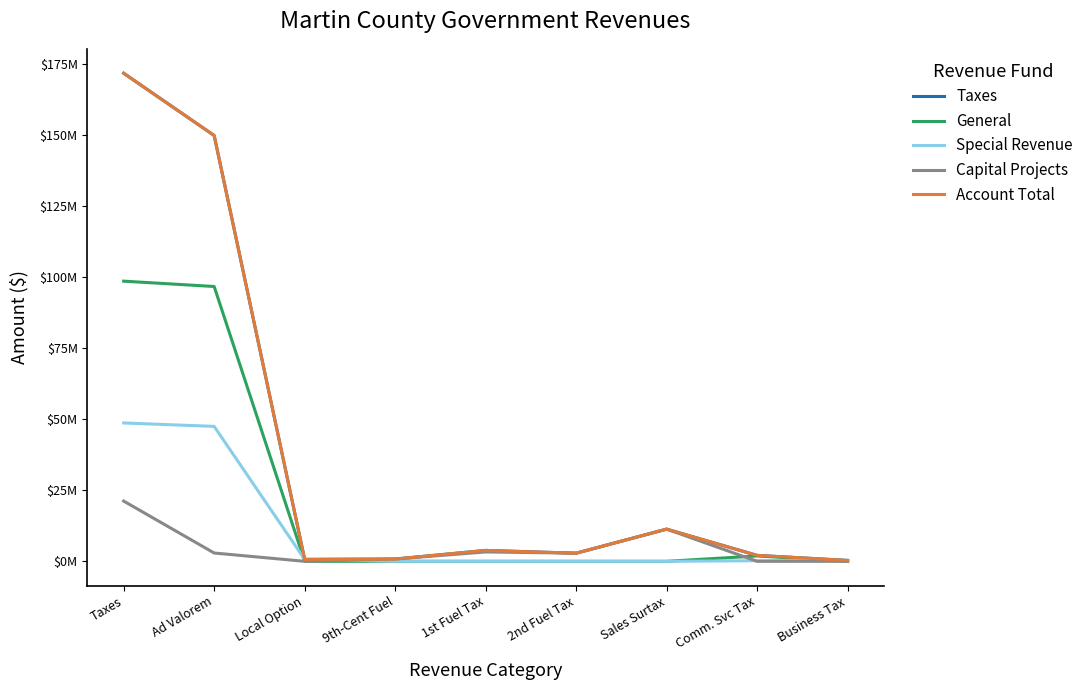

Is this an area chart (filled region under the line)?

No